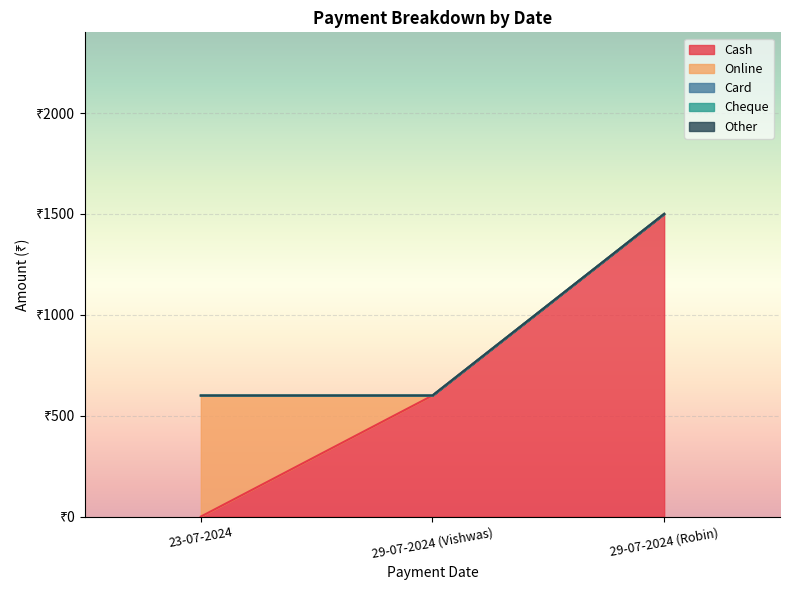

Does the chart display data point markers on the line(s)?

No